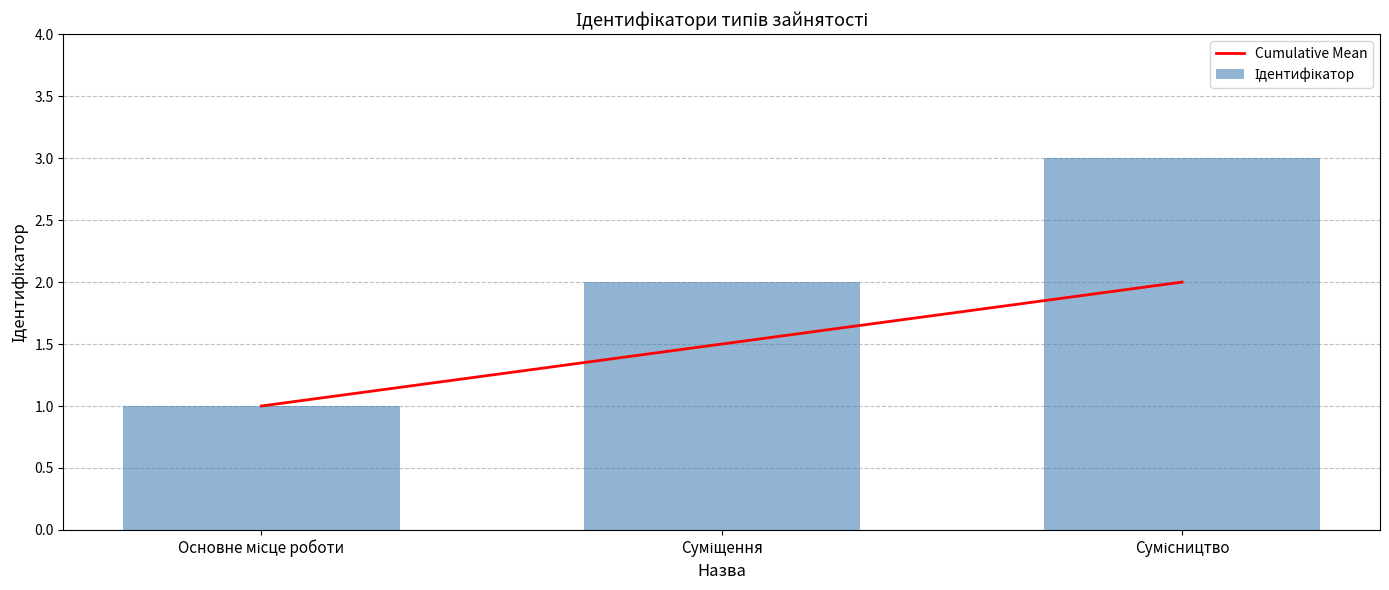

At how many categories does at least one series exceed 1?

2